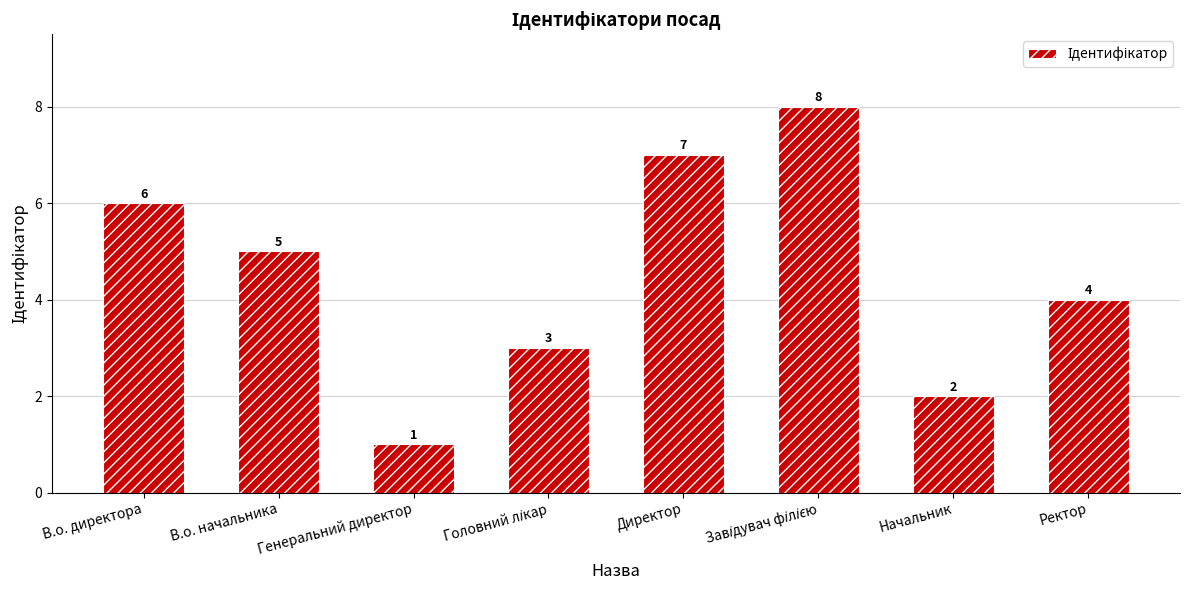

What is the smallest value displayed?

1